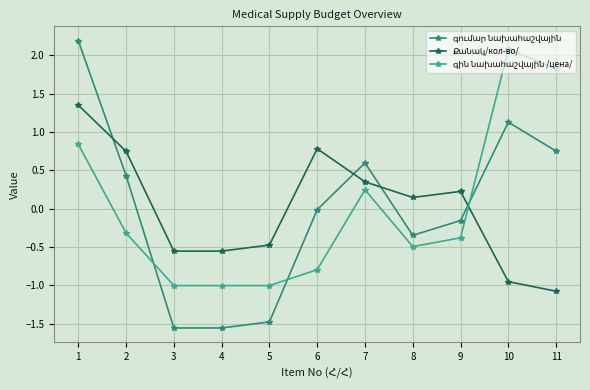

What is the total value across all series at 3?

-3.1